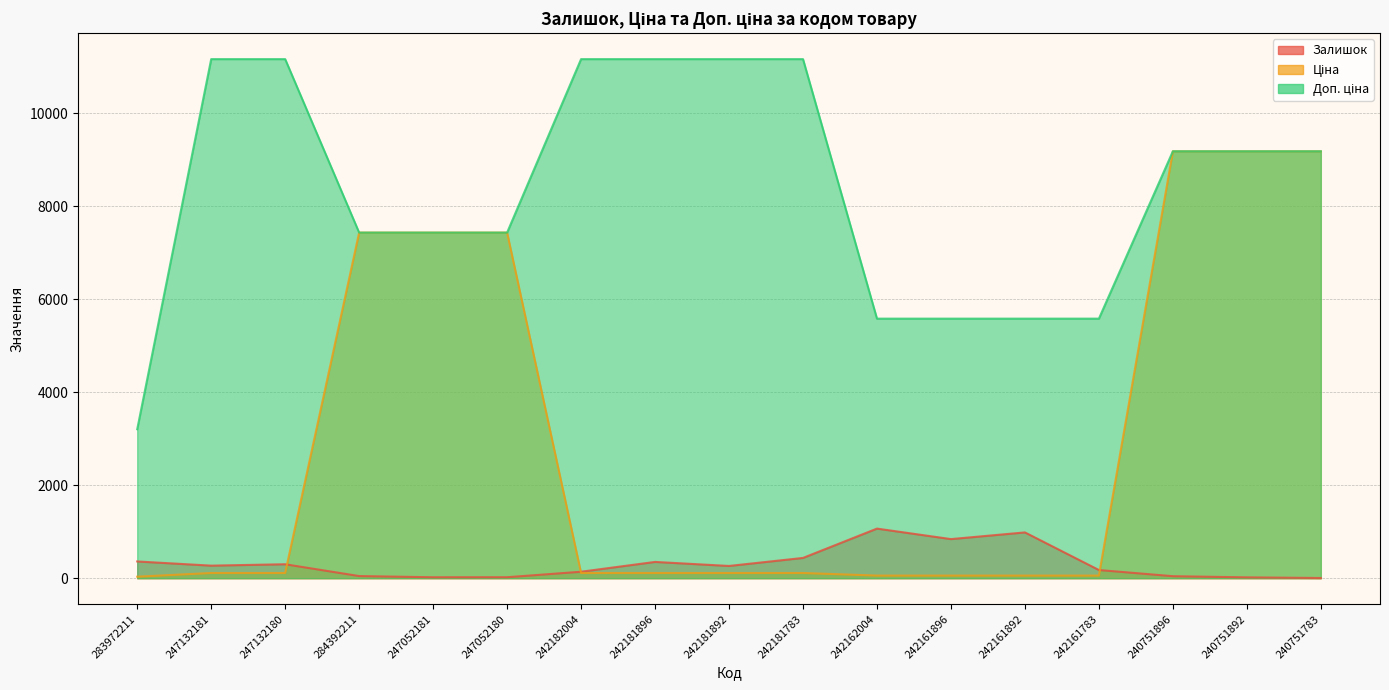

What is the highest value of the Доп. ціна series?

11169.0